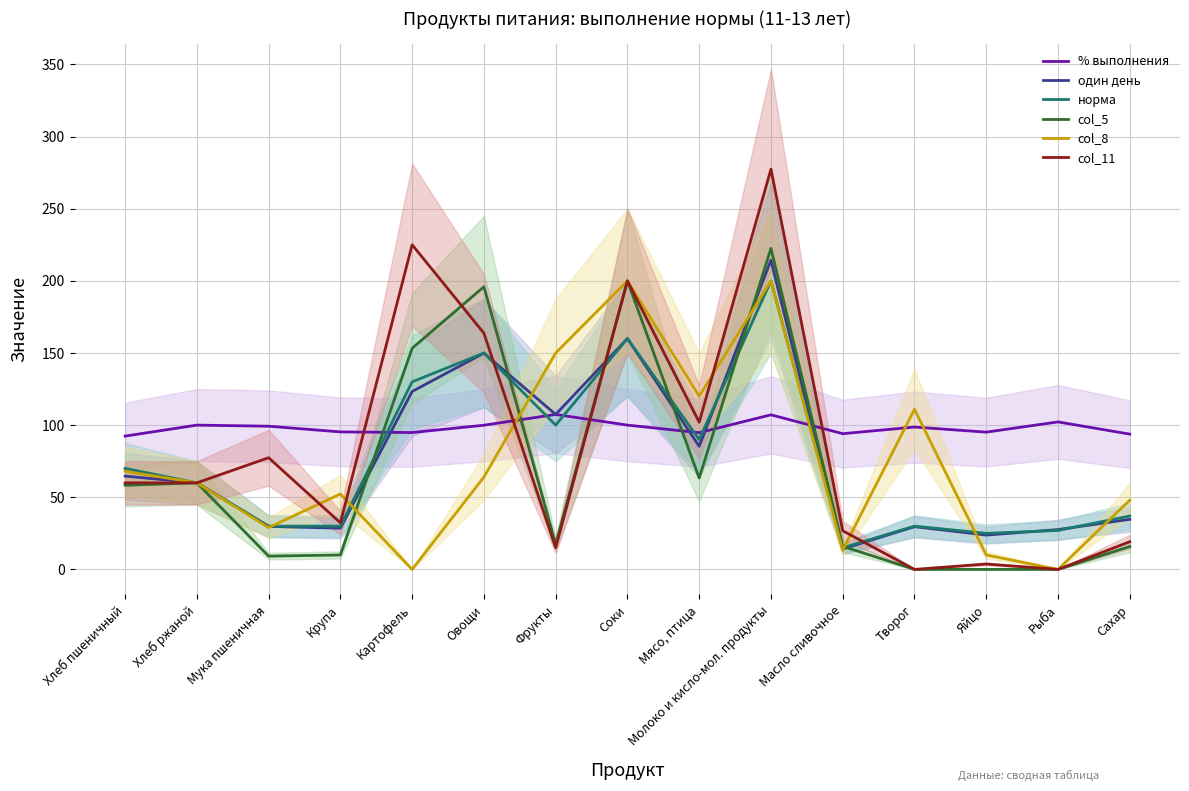

Is it true that % выполнения equals 155.1 at Яйцо?

False